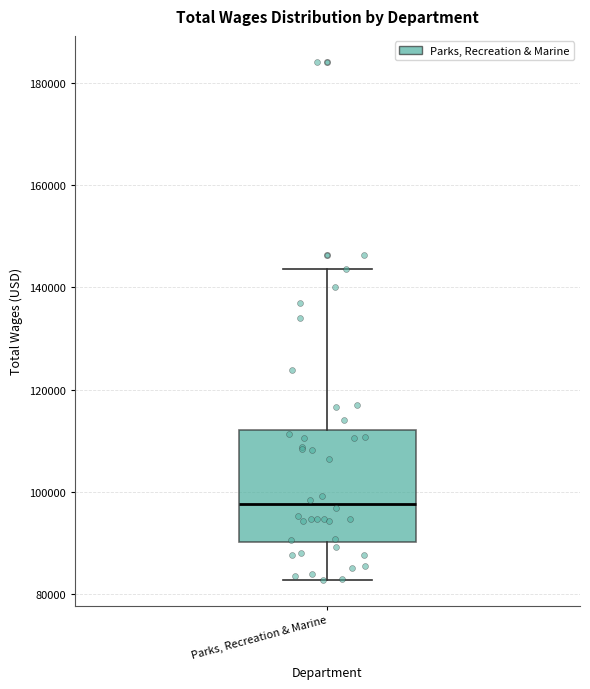

Transcribe this box plot: give where the median line is, the range the box spans, and where the two whiskers end, as read against the y-axis. The values are not printed on the chart, so give them approximately, as read against the axis.

median 98000, box 90000 to 112000, whiskers 82000 to 144000